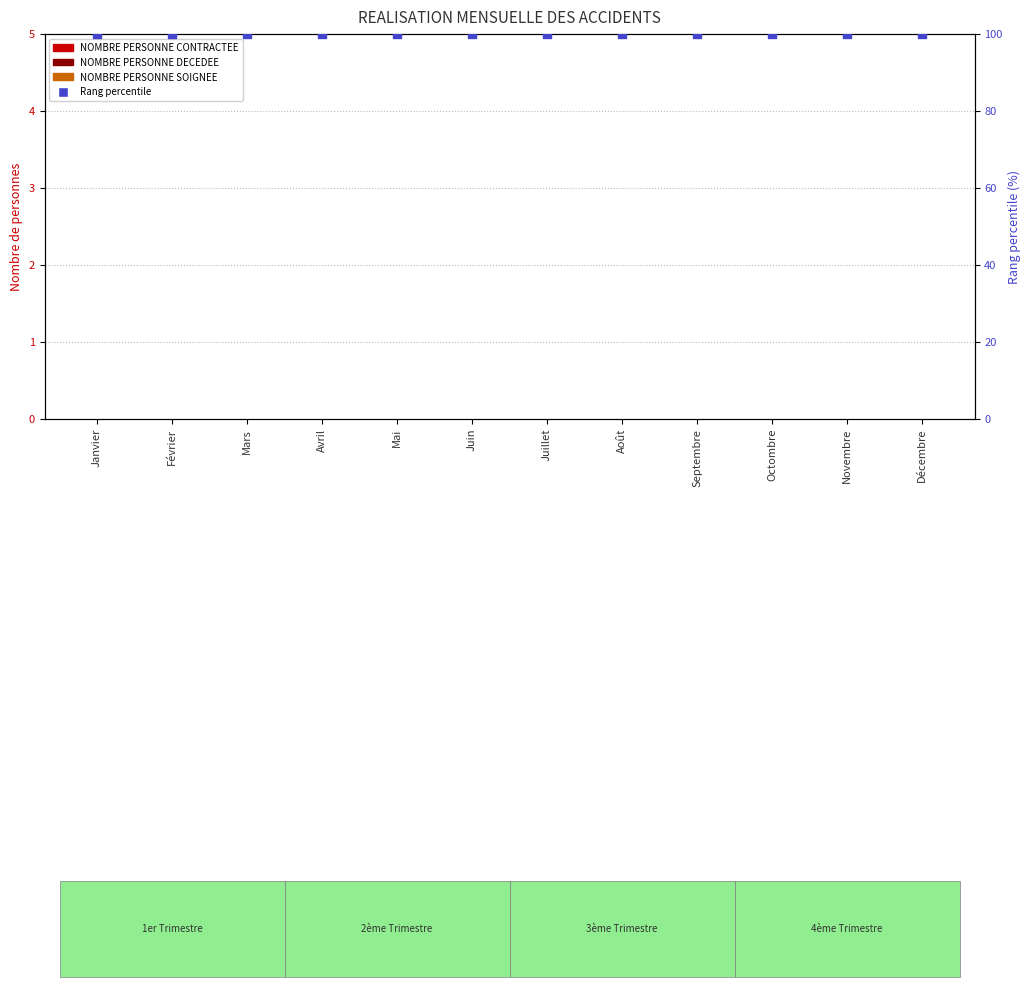

At how many categories does at least one series exceed 69?

12